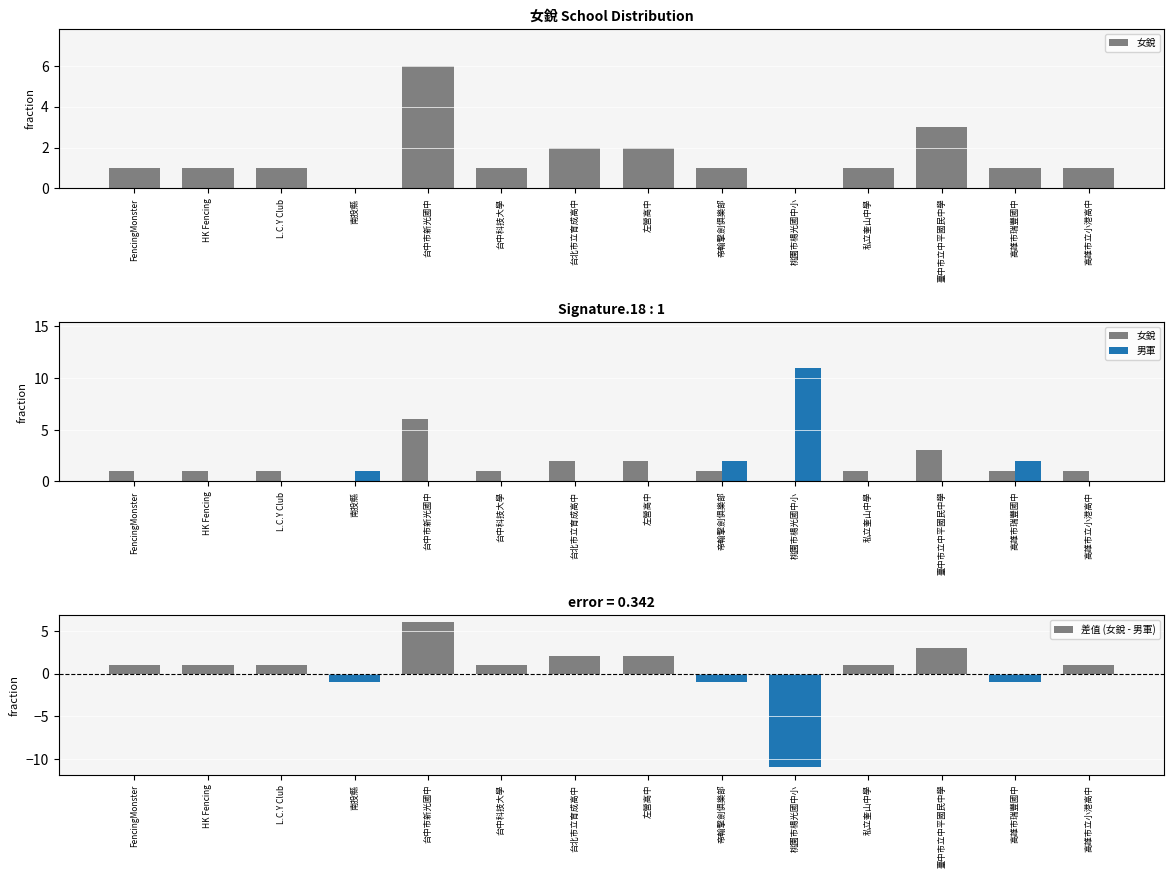

Is it true that 差值 (女銳 - 男軍) equals 3 at 臺中市立中平國民中學?

True